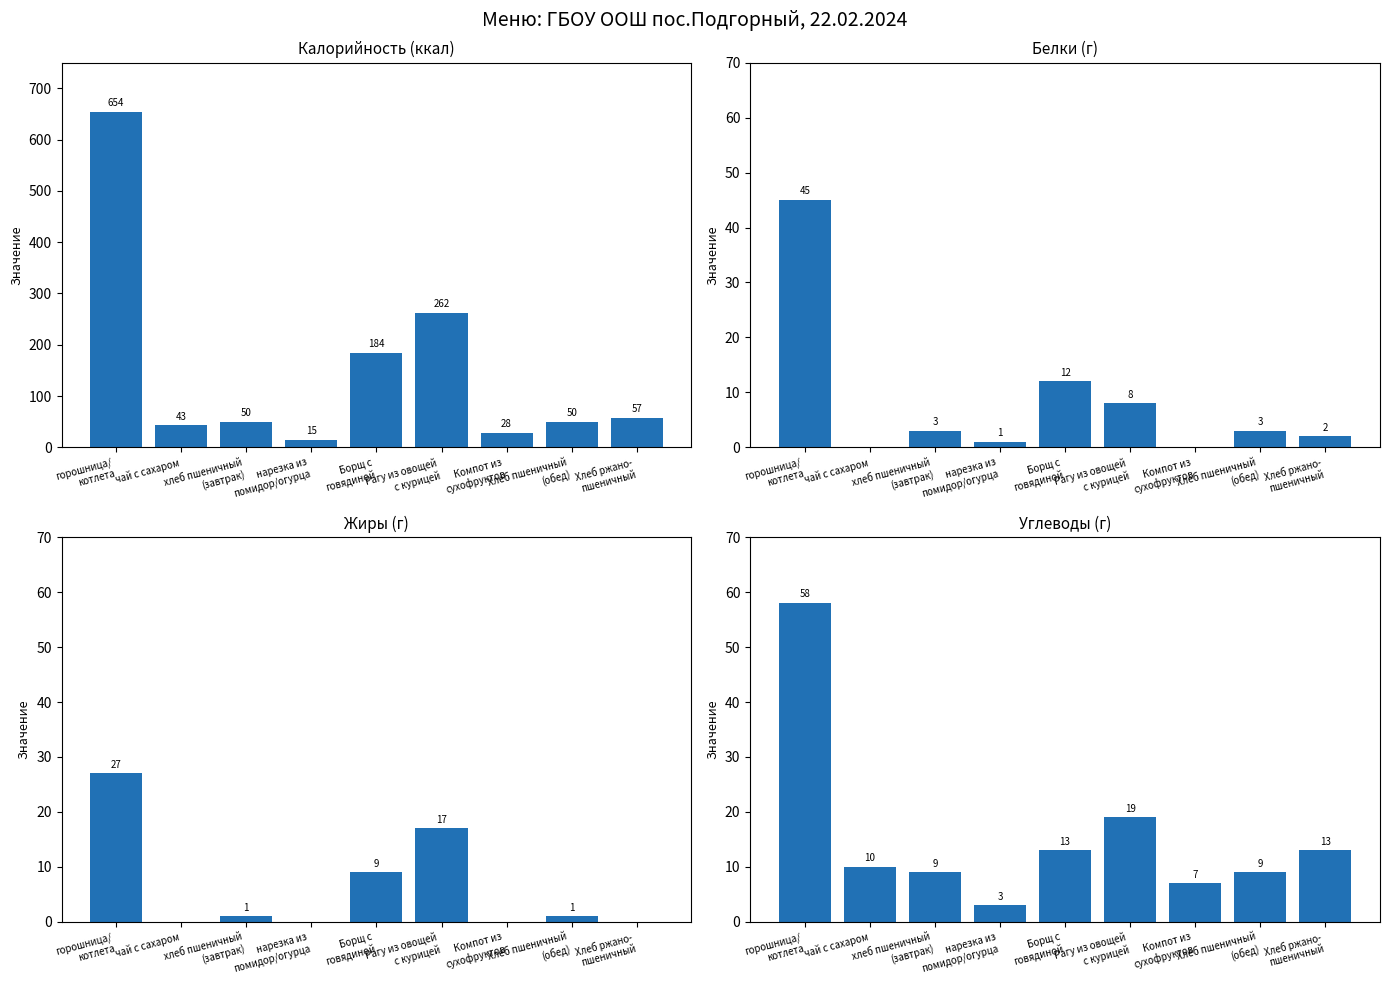

Reading left to right, transcribe all the data shown in this chart.

Калорийность (ккал): горошница/
котлета=654	чай с сахаром=43	хлеб пшеничный
(завтрак)=50	нарезка из
помидор/огурца=15	Борщ с
говядиной=184	Рагу из овощей
с курицей=262	Компот из
сухофруктов=28	Хлеб пшеничный
(обед)=50	Хлеб ржано-
пшеничный=57
Белки (г): горошница/
котлета=45	чай с сахаром=0	хлеб пшеничный
(завтрак)=3	нарезка из
помидор/огурца=1	Борщ с
говядиной=12	Рагу из овощей
с курицей=8	Компот из
сухофруктов=0	Хлеб пшеничный
(обед)=3	Хлеб ржано-
пшеничный=2
Жиры (г): горошница/
котлета=27	чай с сахаром=0	хлеб пшеничный
(завтрак)=1	нарезка из
помидор/огурца=0	Борщ с
говядиной=9	Рагу из овощей
с курицей=17	Компот из
сухофруктов=0	Хлеб пшеничный
(обед)=1	Хлеб ржано-
пшеничный=0
Углеводы (г): горошница/
котлета=58	чай с сахаром=10	хлеб пшеничный
(завтрак)=9	нарезка из
помидор/огурца=3	Борщ с
говядиной=13	Рагу из овощей
с курицей=19	Компот из
сухофруктов=7	Хлеб пшеничный
(обед)=9	Хлеб ржано-
пшеничный=13